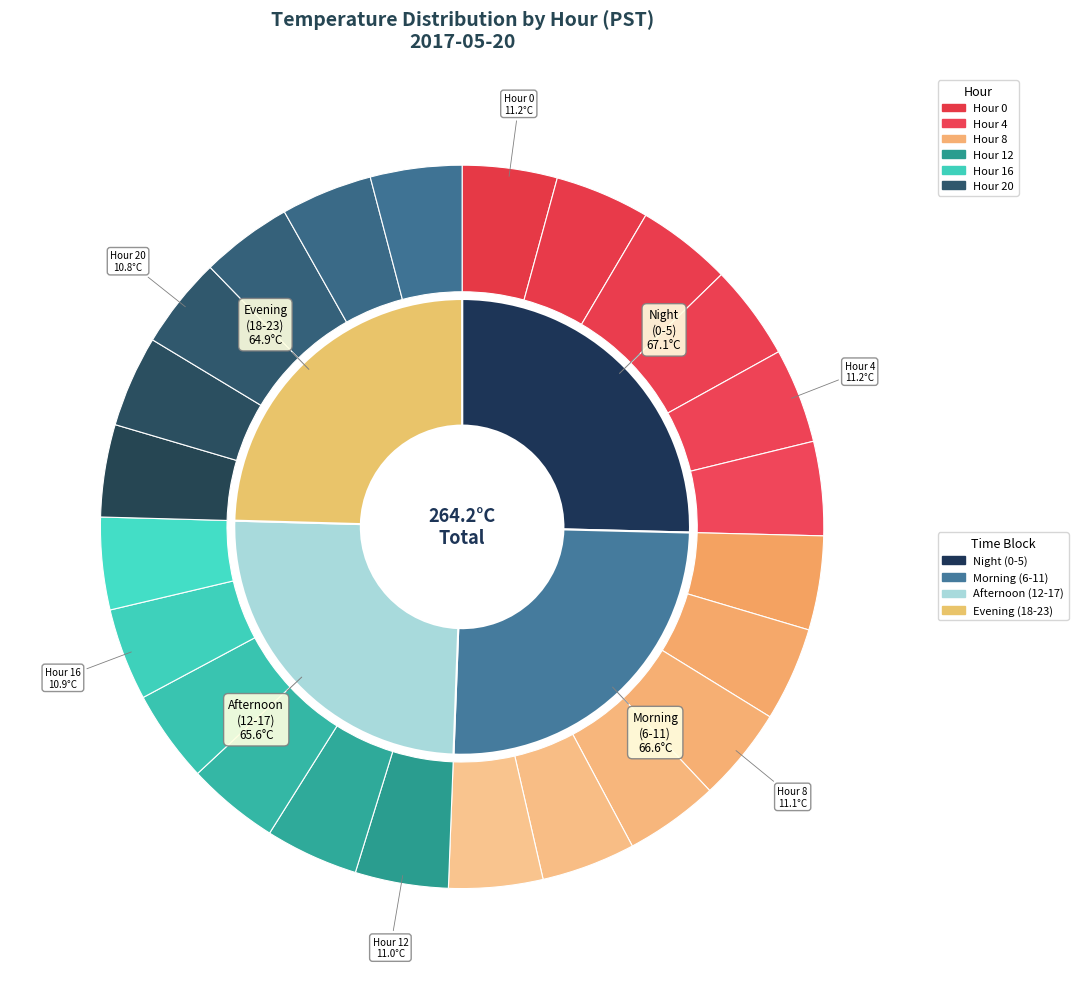

The Hour 5 slice represents 1% of the pie. True or false?

False